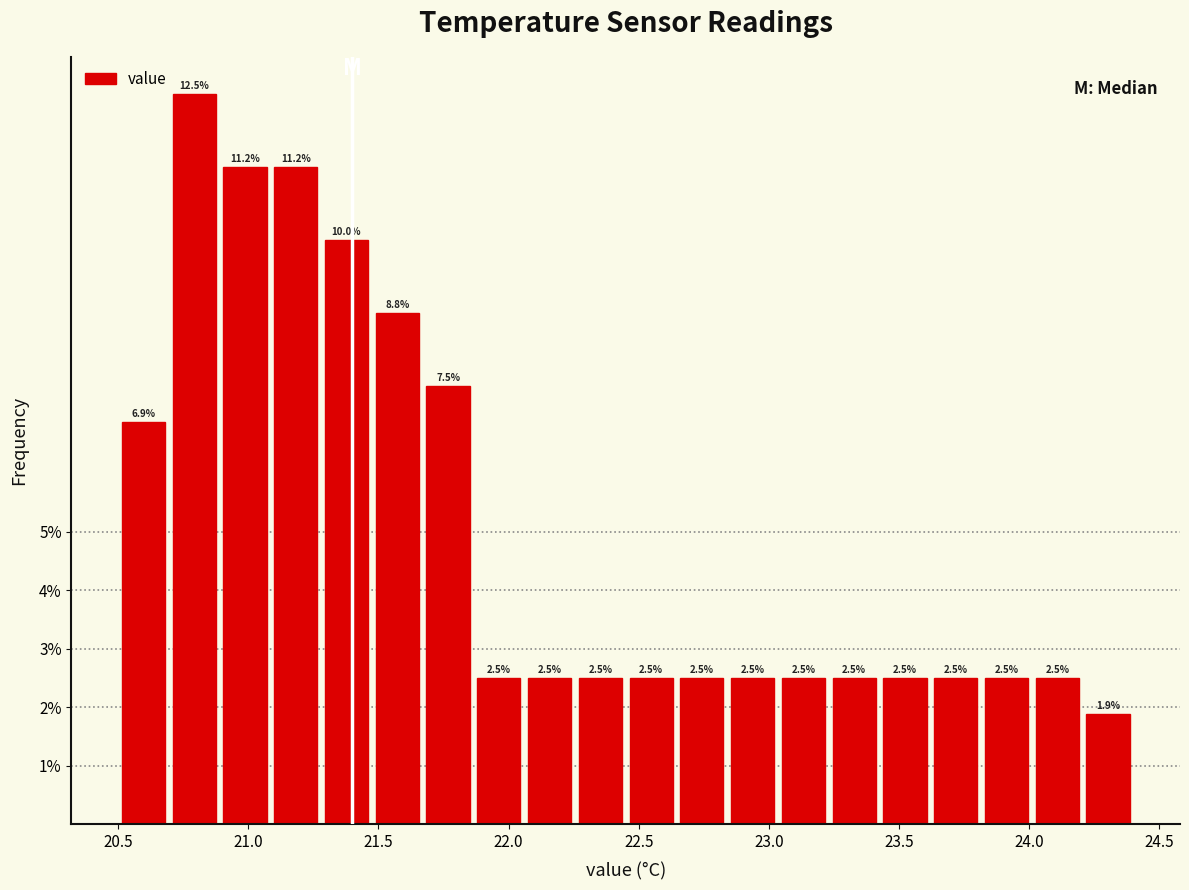

Read against the x-axis, roughly where is the centre of the tallest bar?

20.80